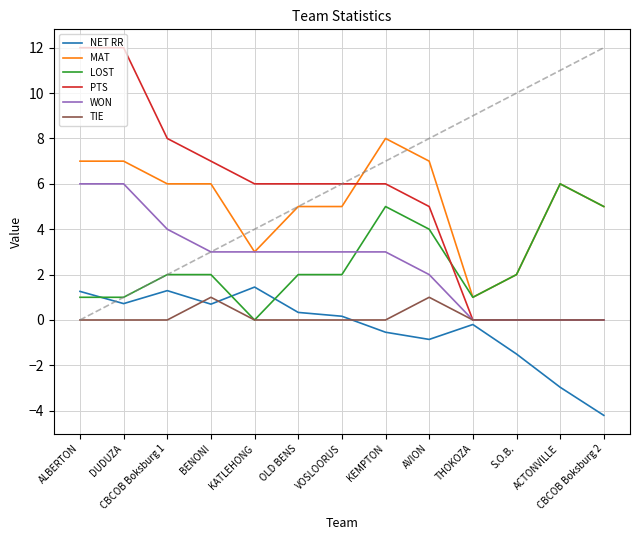

How many lines are shown in the chart?

6